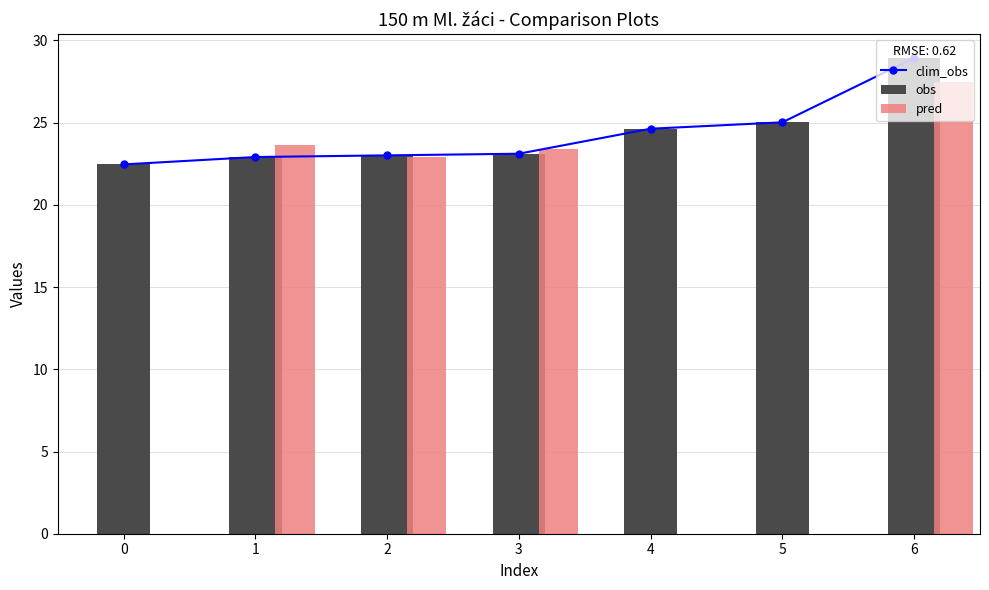

Does the chart contain any negative values?

No